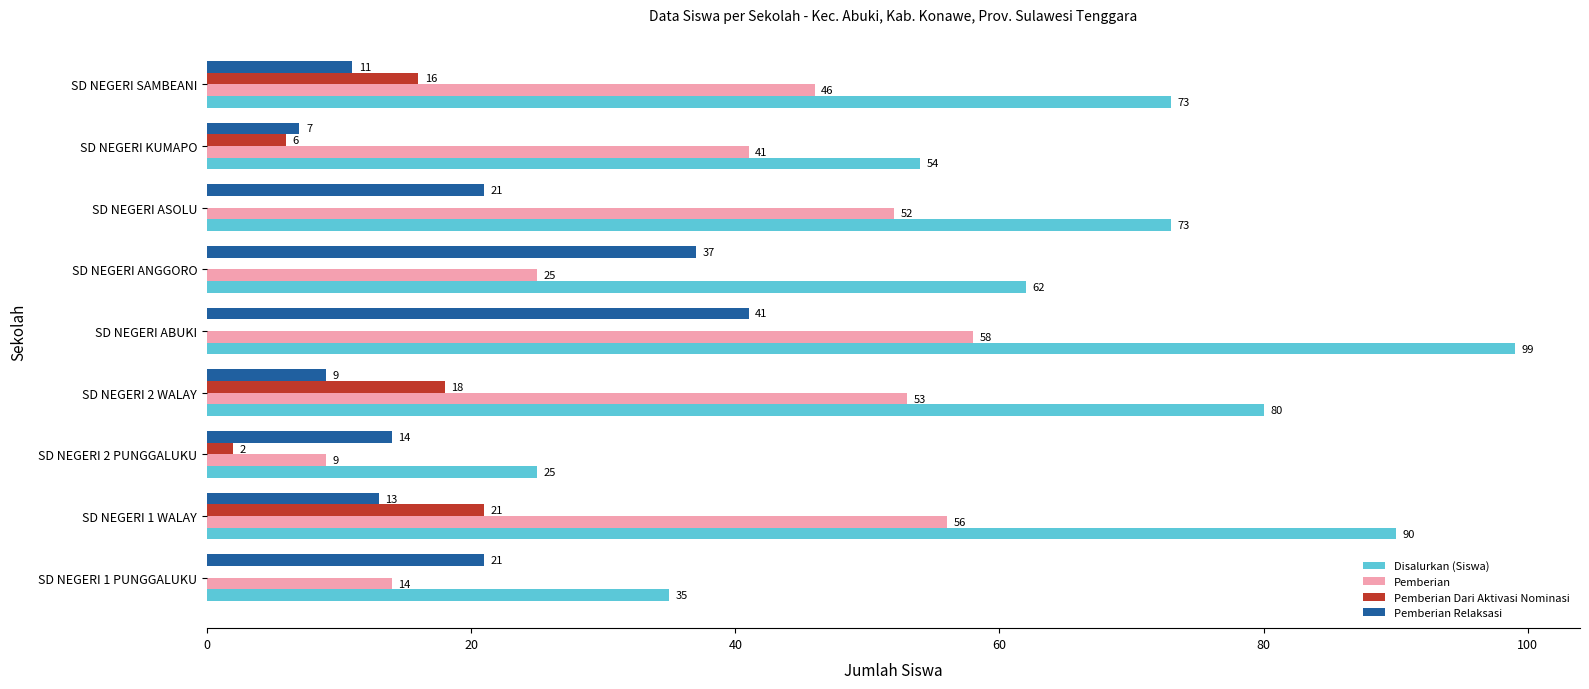

What is the greatest value displayed?

99